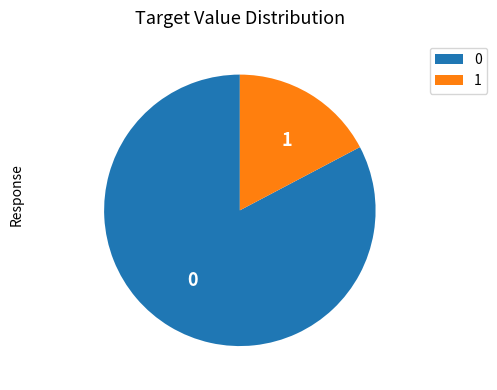

Is it true that 0 is 77% of the pie?

False